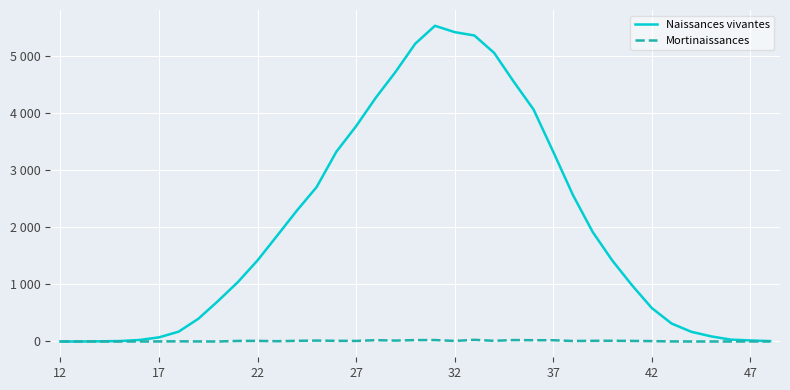

True or false: Naissances vivantes and Mortinaissances cross at least once.

False